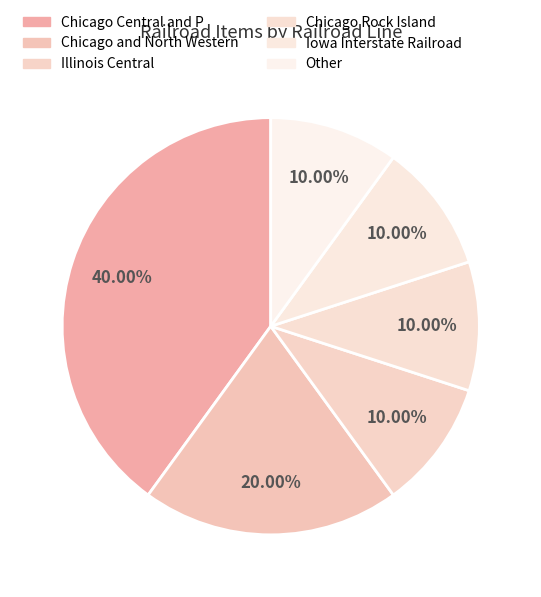

To the nearest percent, what is the average slice percentage?

17%